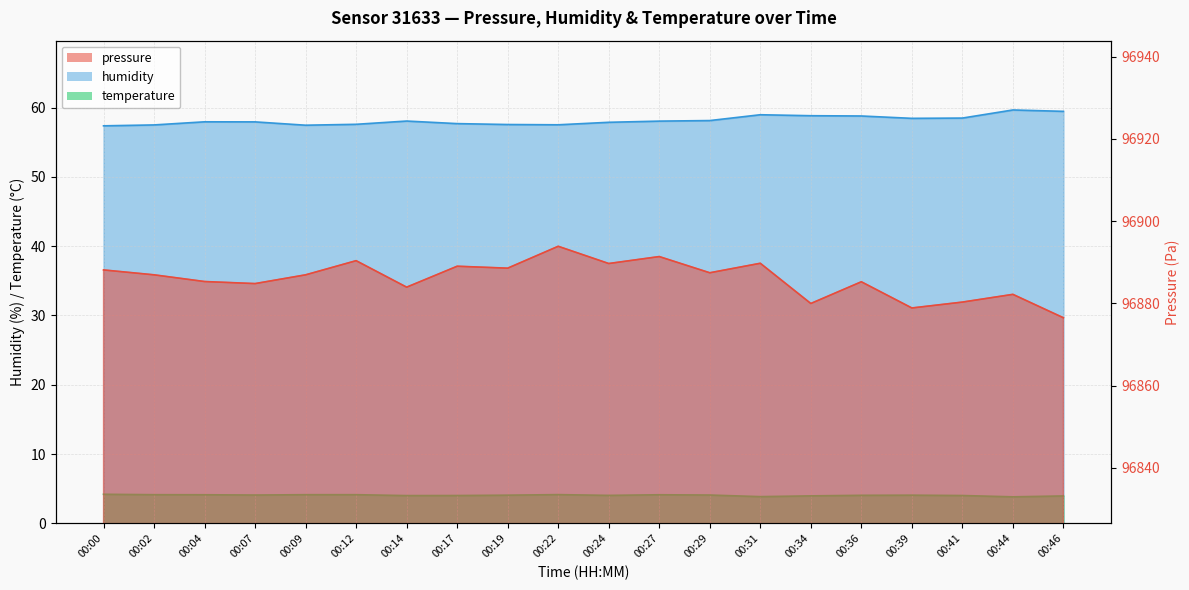

At which label is pressure closest to 96885?

00:07